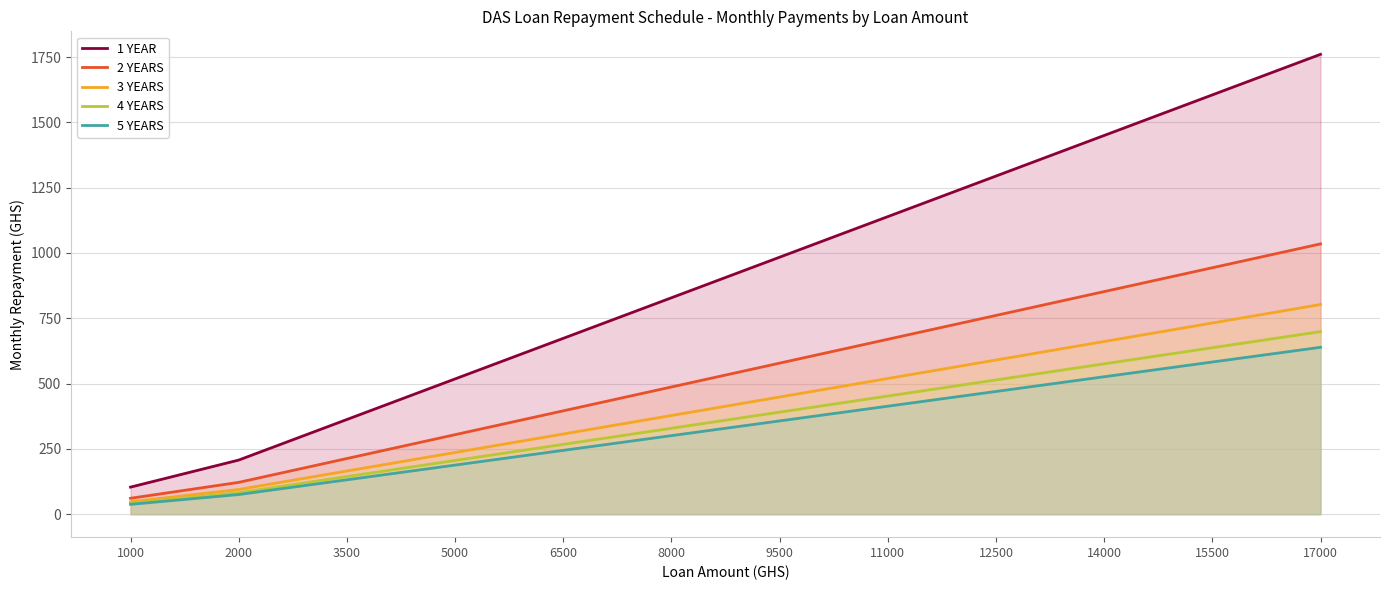

Does the chart have visible grid lines?

Yes